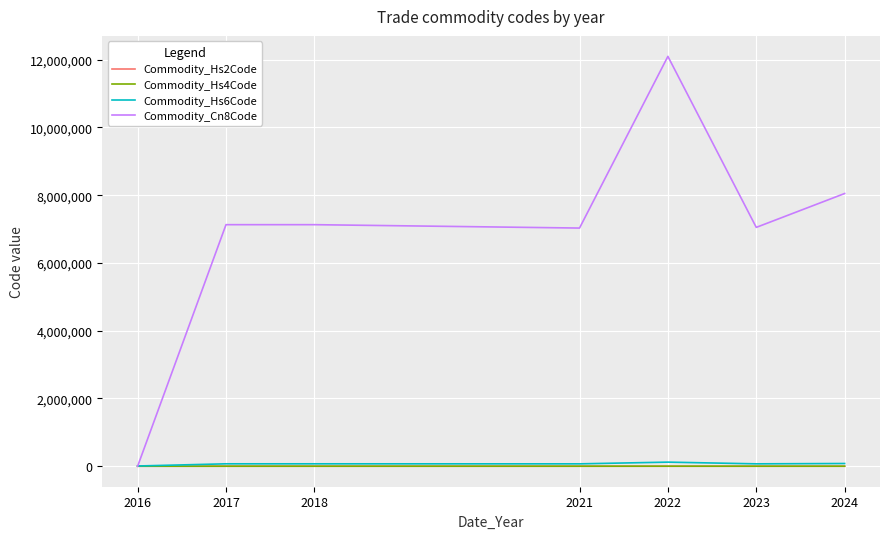

What is the greatest value displayed?

12099130